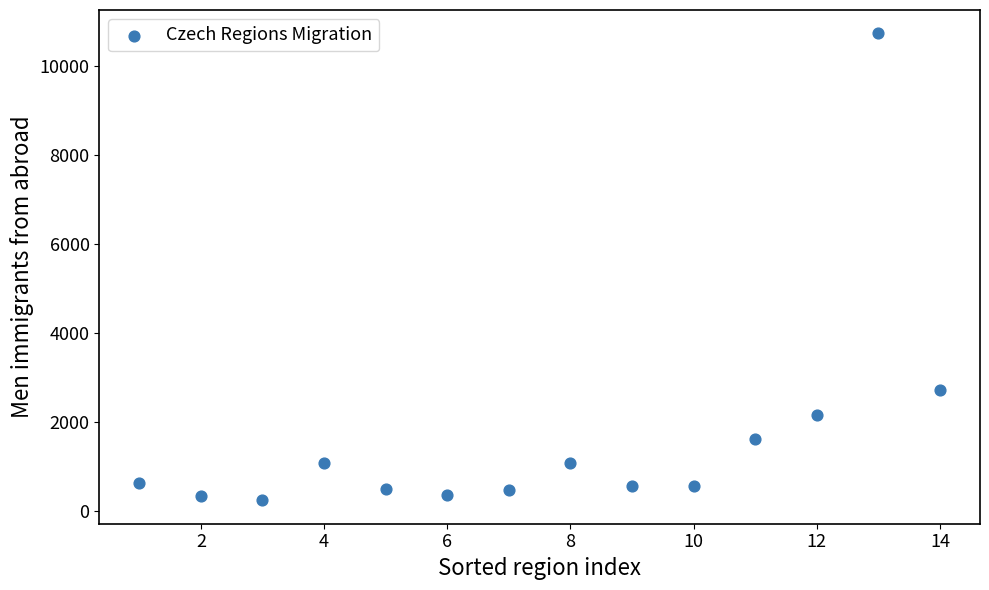

What Y value in the scatter plot is closest to 5492?

2733